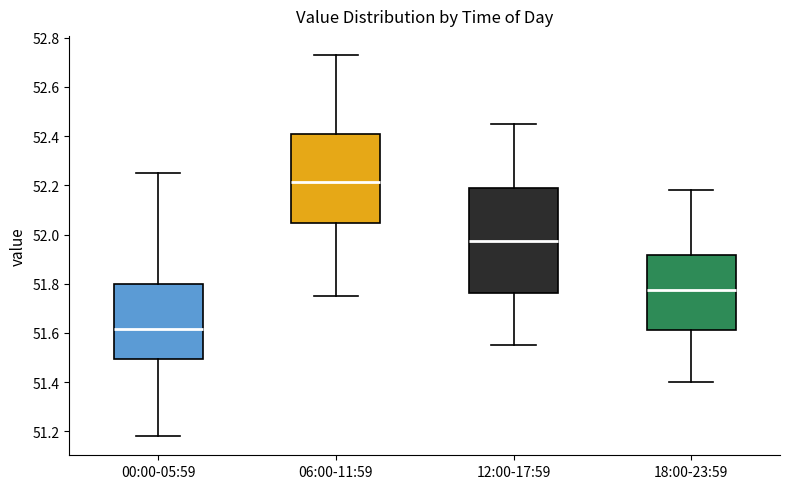

Reading left to right, read every box against the y-axis: the position of its median line, the range the box covers, and the ends of its whiskers. The values are not printed on the chart, so give them approximately, as read against the axis.

00:00-05:59: median 51.62, box 51.50 to 51.80, whiskers 51.18 to 52.26
06:00-11:59: median 52.22, box 52.04 to 52.40, whiskers 51.76 to 52.74
12:00-17:59: median 51.98, box 51.76 to 52.18, whiskers 51.56 to 52.46
18:00-23:59: median 51.78, box 51.62 to 51.92, whiskers 51.40 to 52.18